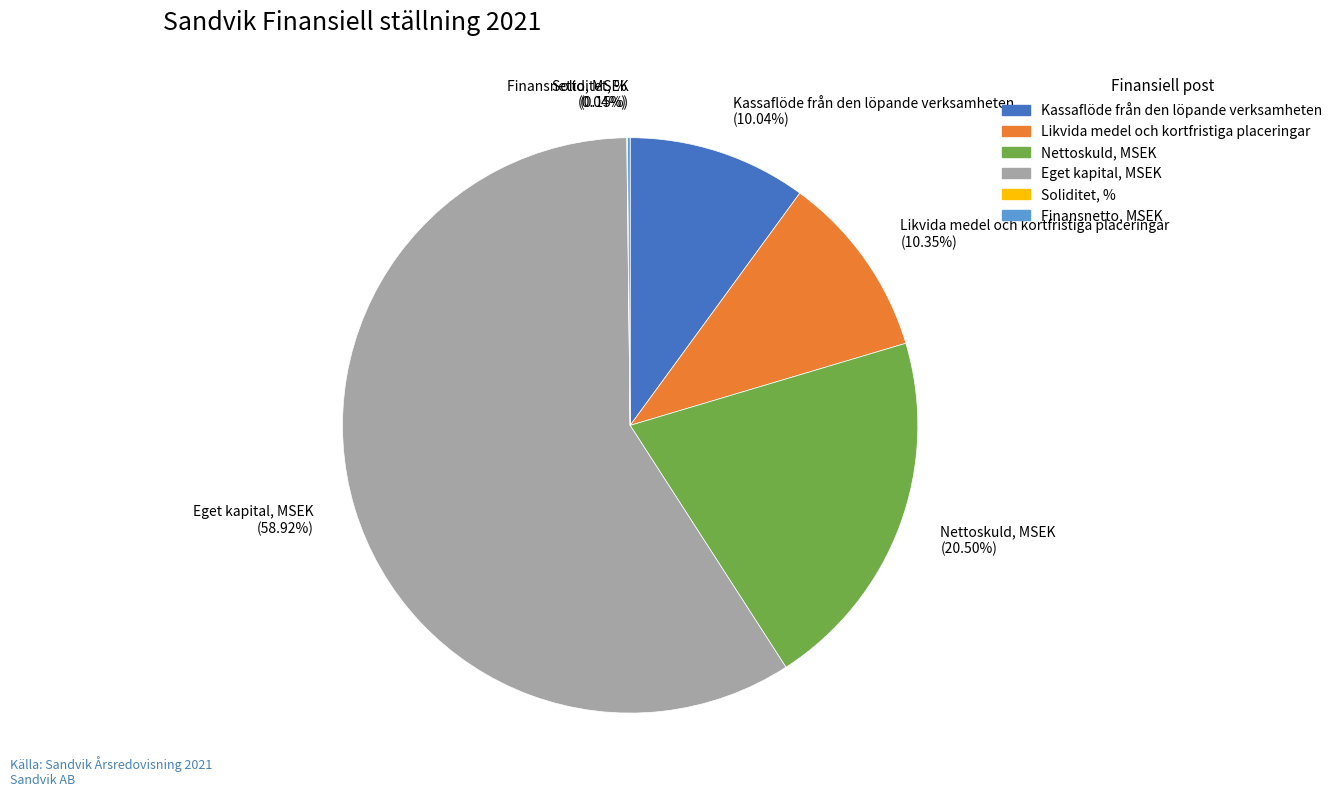

Approximately how many times larger is the value at Kassaflöde från den löpande verksamheten (10.04%) compared to Nettoskuld, MSEK (20.50%)?

0.5